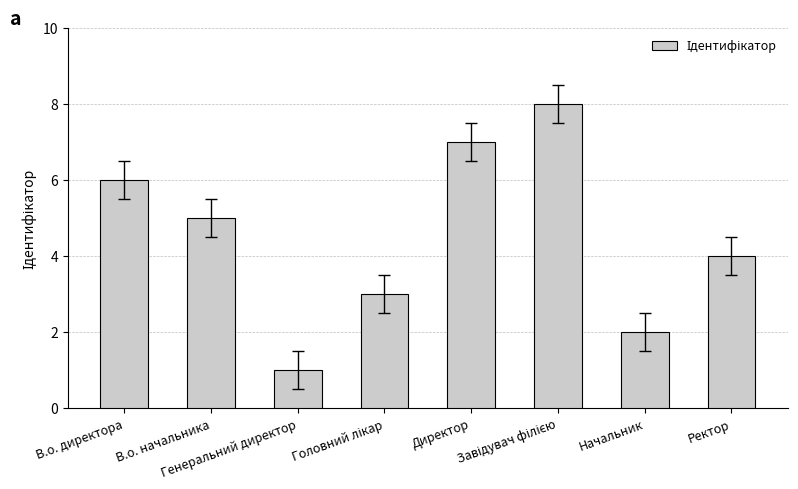

What is the difference between the values at В.о. директора and Ректор?

2